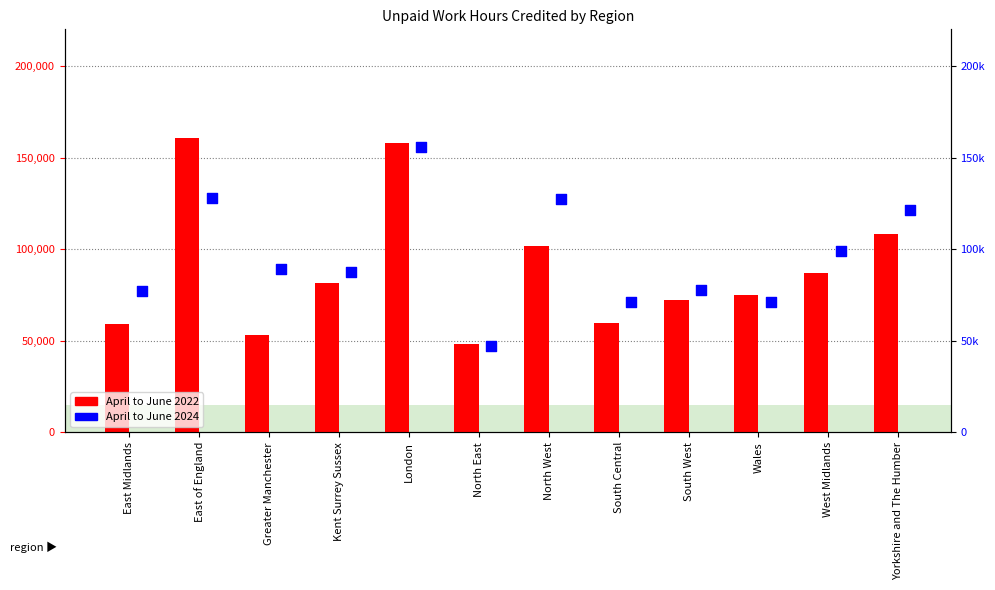

What is the total value across all series at East of England?

288400